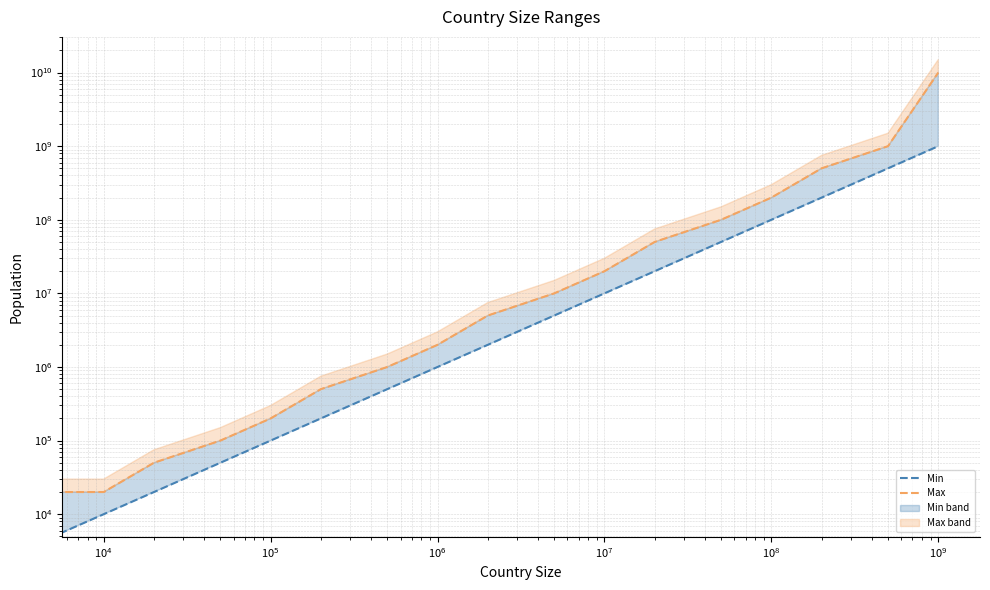

Count the number of data series in this chart.

2